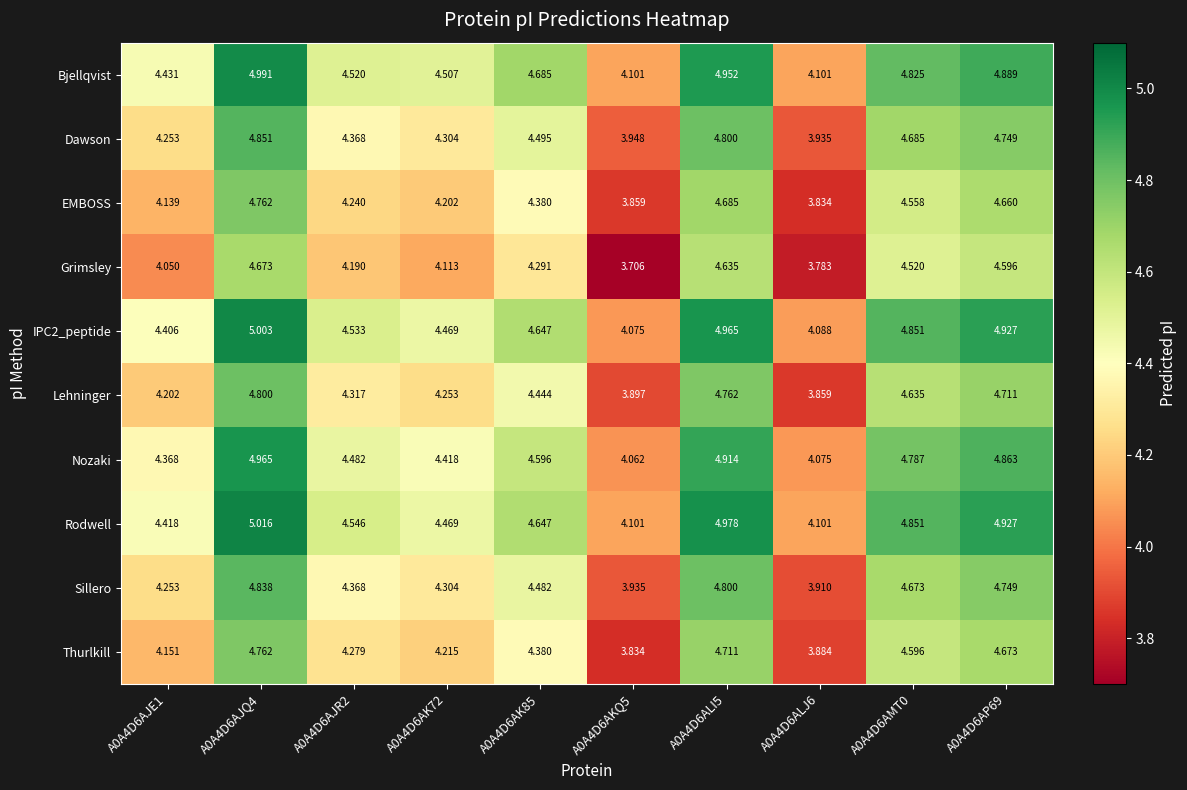

What is the spread (max minus min) of values at A0A4D6AJR2?

0.4